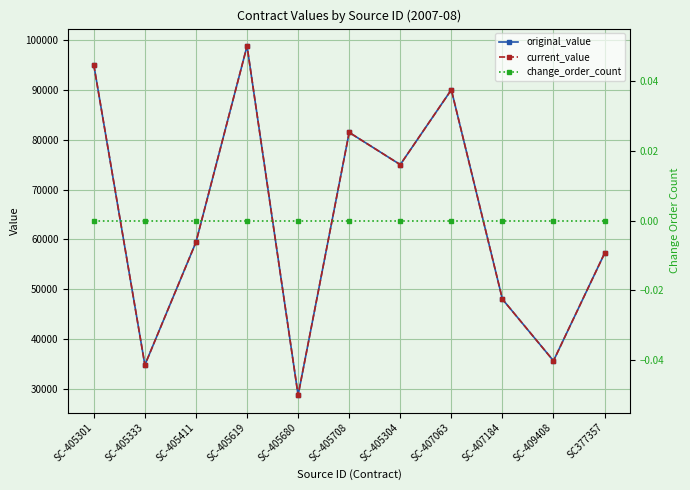

True or false: change_order_count and current_value cross at least once.

False